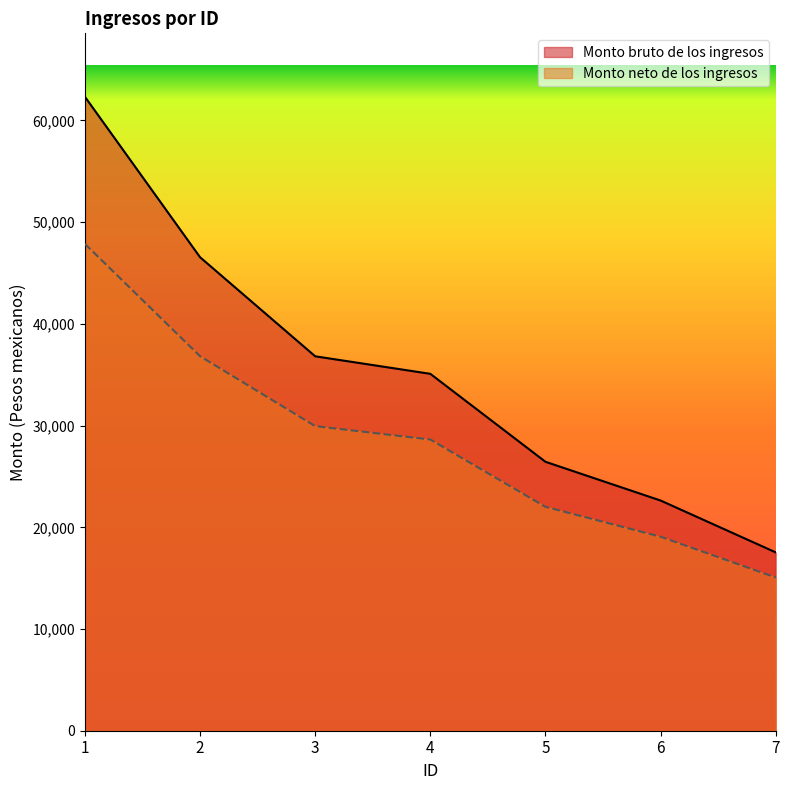

List the series in order of their peak value, lowest first.

Monto neto de los ingresos, Monto bruto de los ingresos